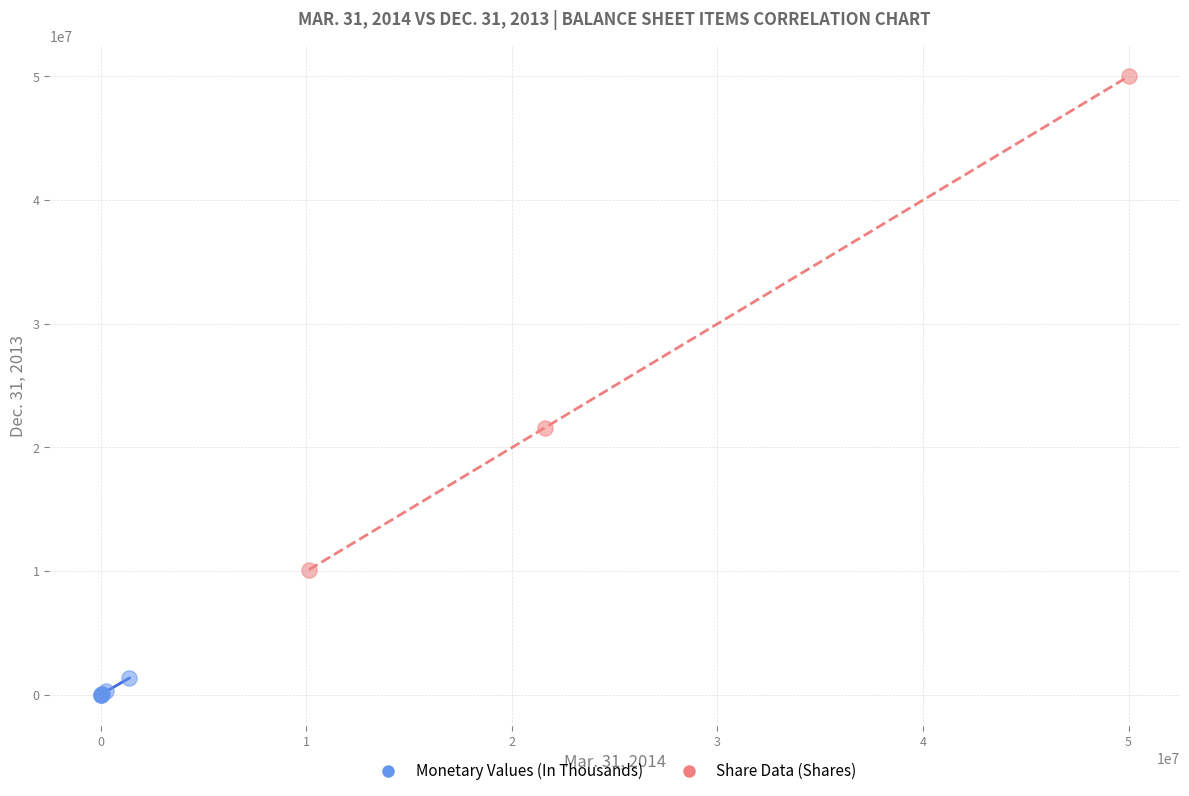

Which series has the widest spread of Y values?

Share Data (Shares)